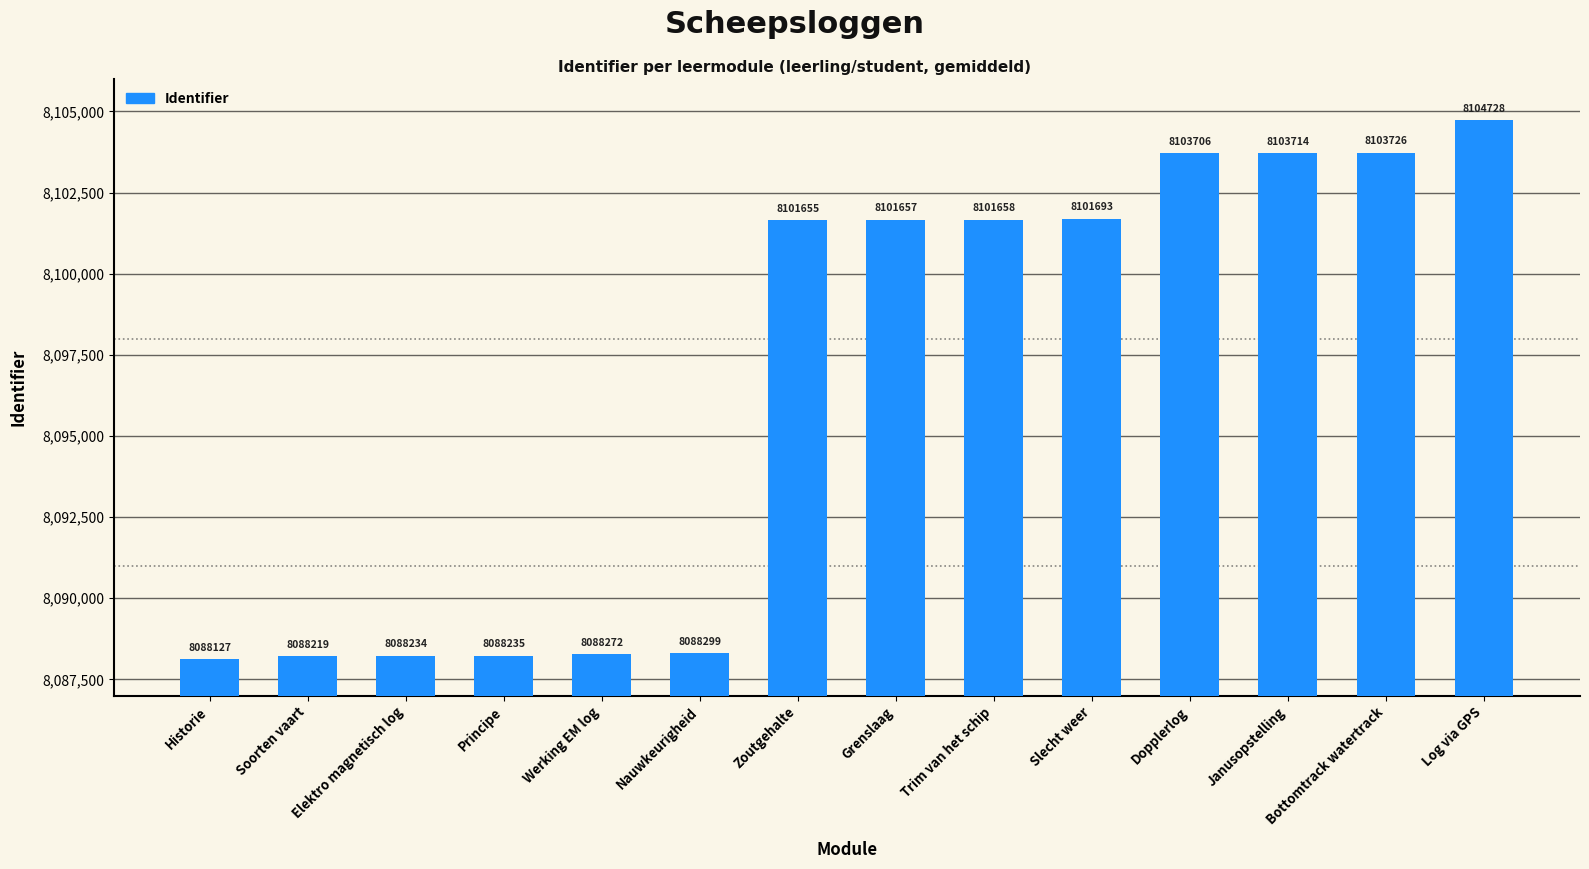

Is it true that the value at Slecht weer is 14249011?

False